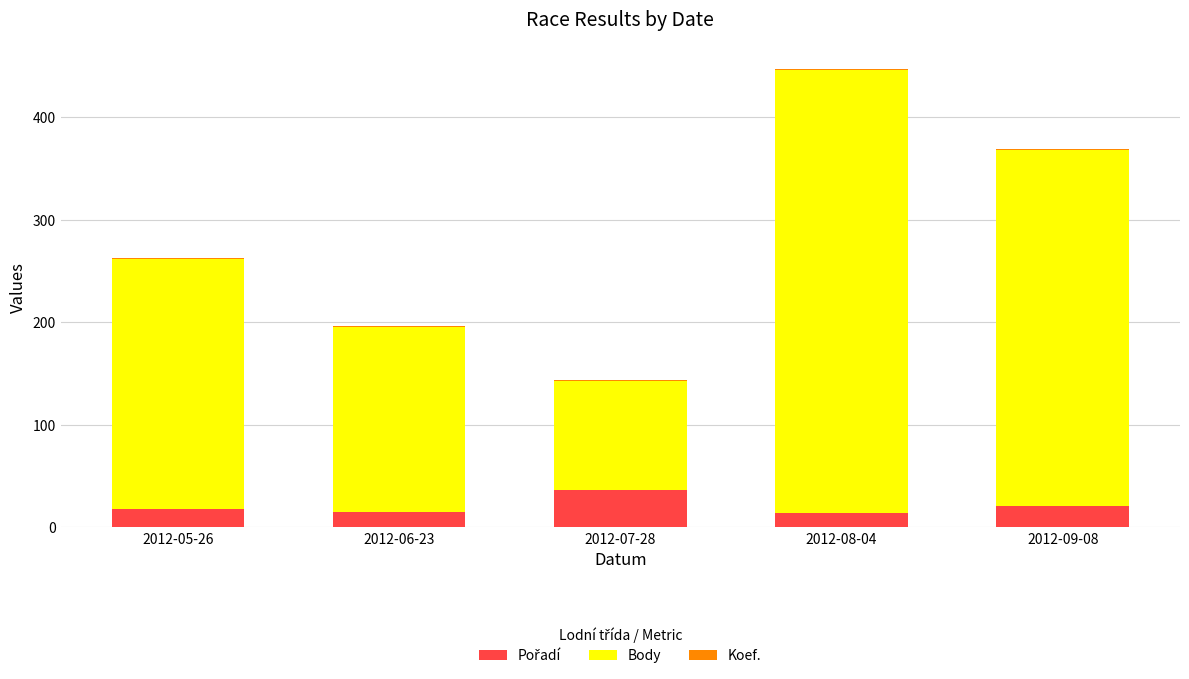

At which category is the sum across all series the highest?

2012-08-04